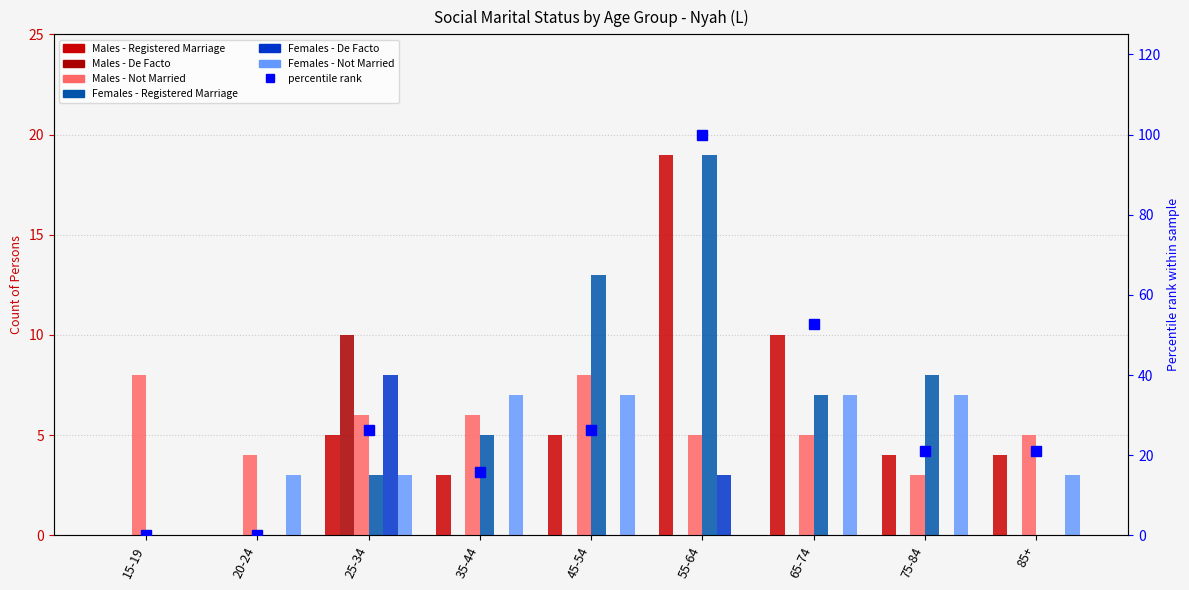

How many values in Males - Registered Marriage are above zero?

7